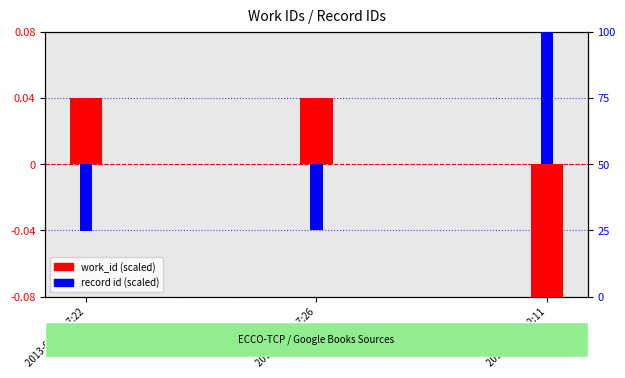

Does the chart contain any negative values?

Yes